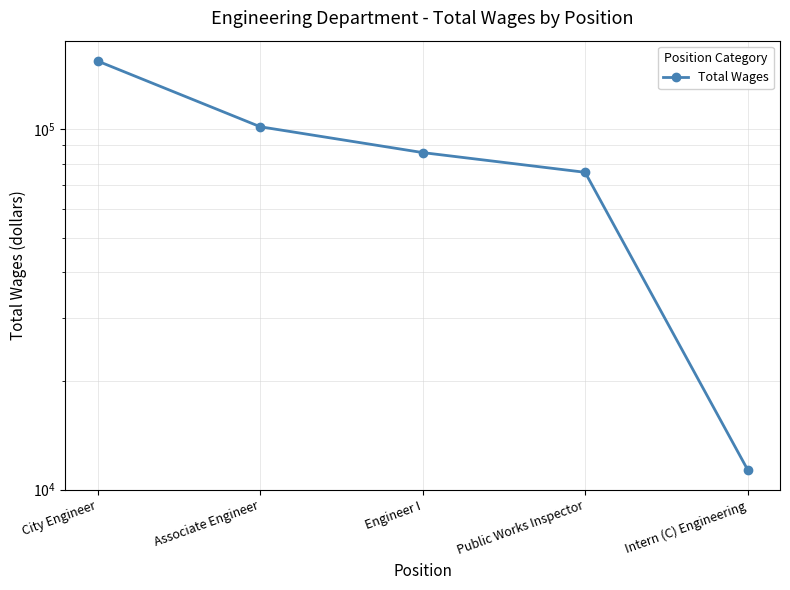

The value at Public Works Inspector is 75831. True or false?

True